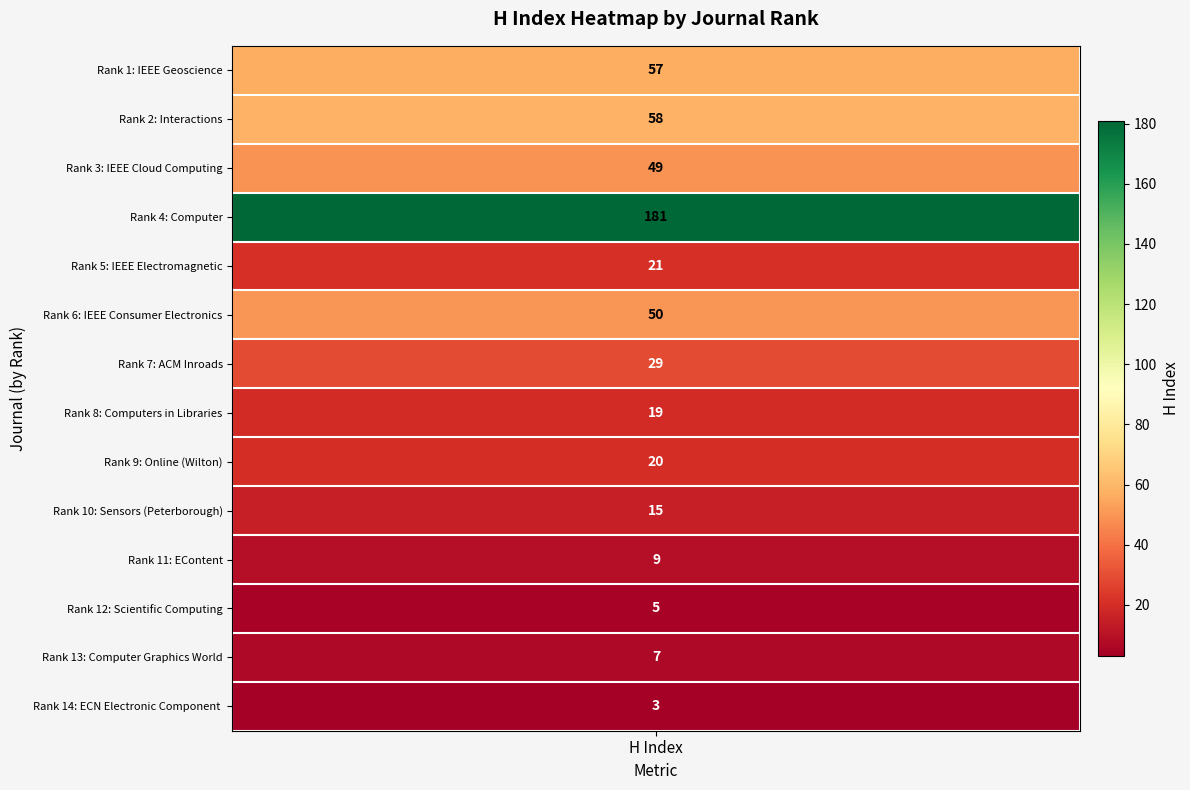

Reading left to right, extract all data points from this chart.

IEEE Geoscience=57	Interactions=58	IEEE Cloud Computing=49	Computer=181	IEEE Electromagnetic=21	IEEE Consumer Electronics=50	ACM Inroads=29	Computers in Libraries=19	Online (Wilton)=20	Sensors (Peterborough)=15	EContent=9	Scientific Computing=5	Computer Graphics World=7	ECN Electronic Component News=3